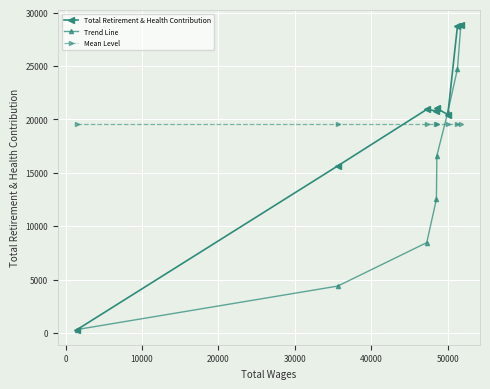

True or false: Total Retirement & Health Contribution has more than 0 points higher than both neighbors.

True